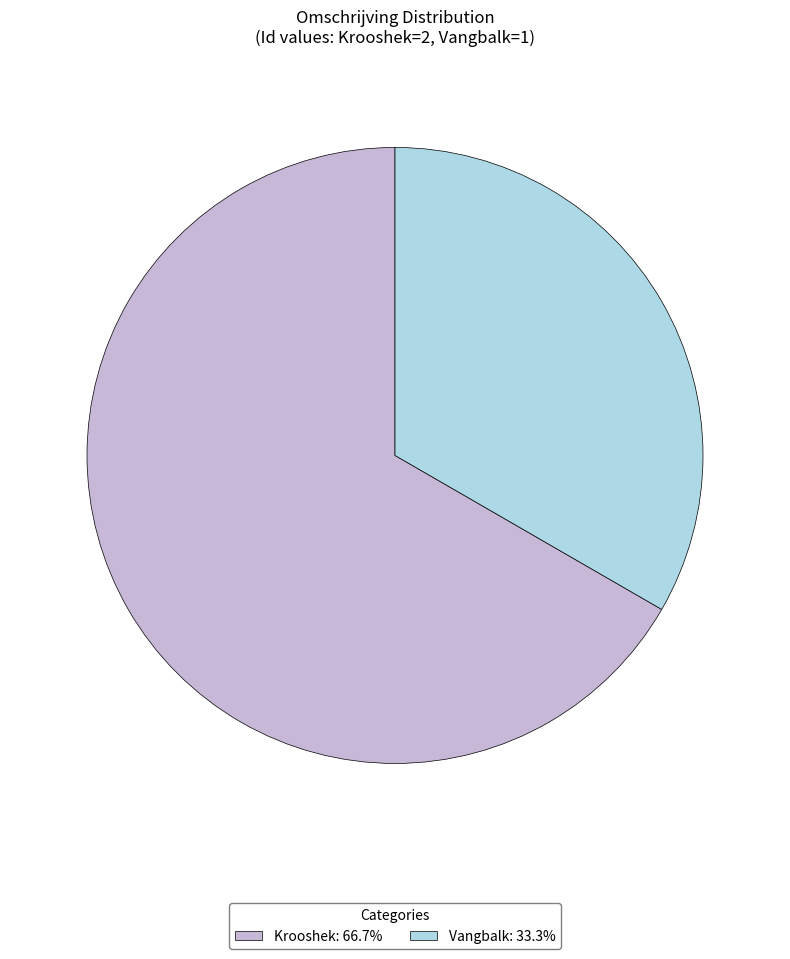

Is there a majority slice in this chart?

Yes